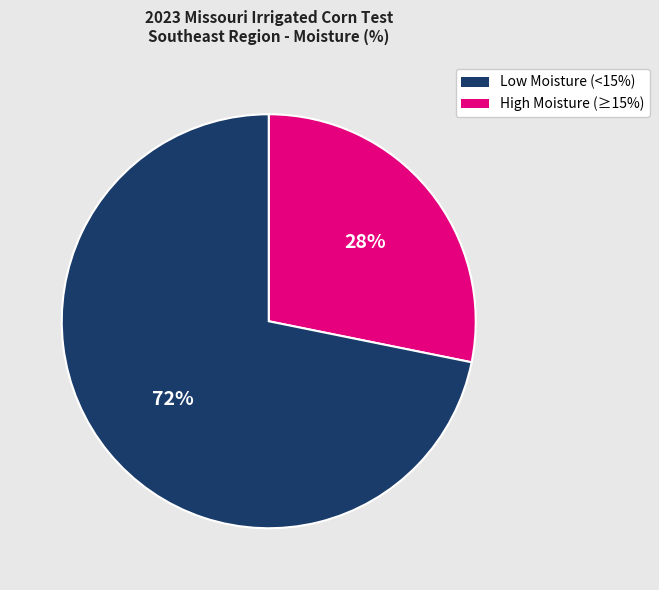

Is there a majority slice in this chart?

Yes